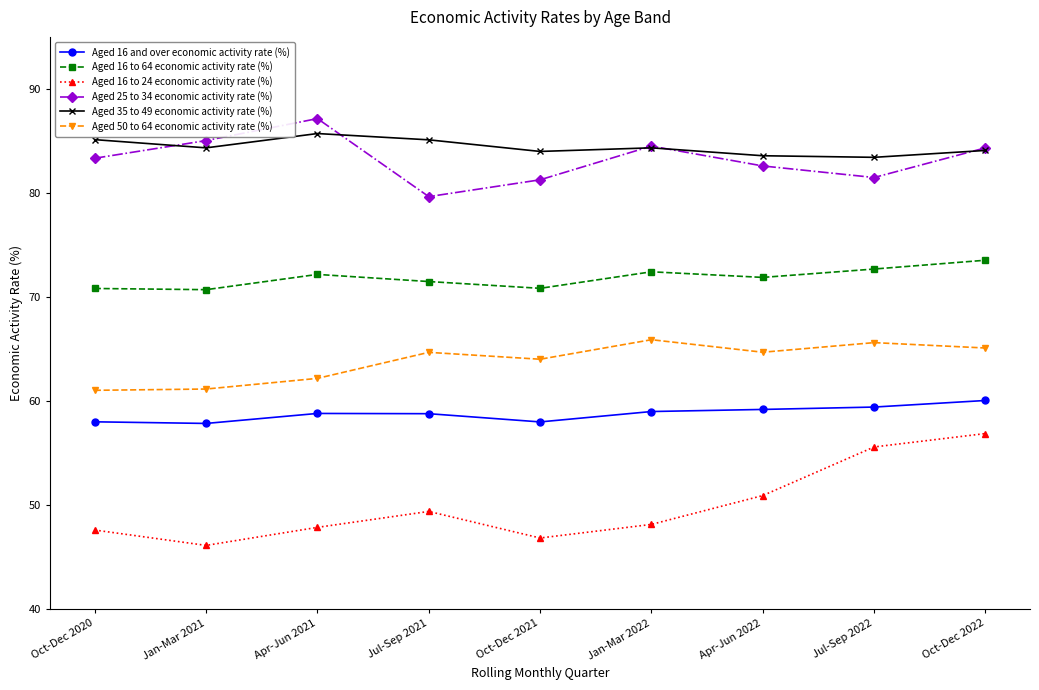

Which series has the largest total across all categories?

Aged 35 to 49 economic activity rate (%)